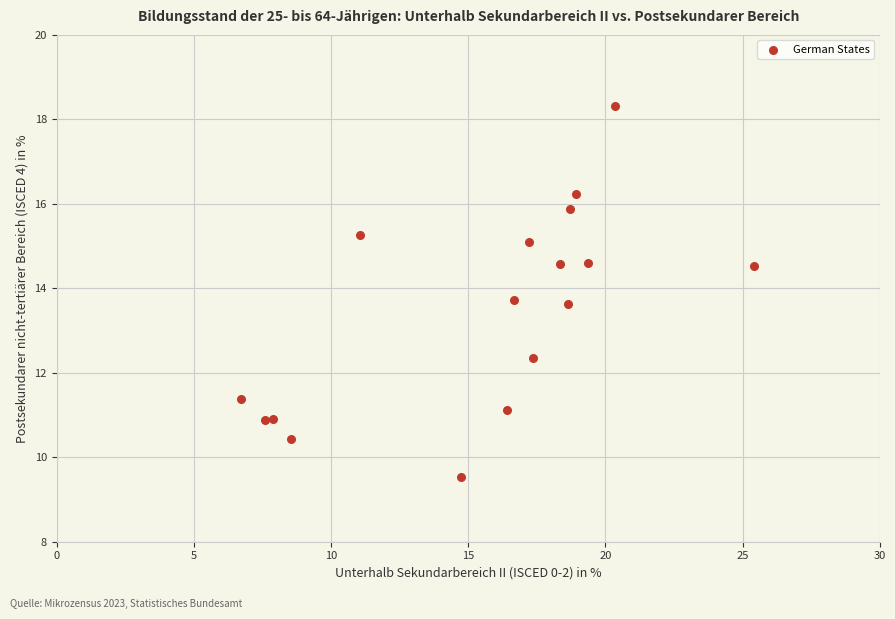

What is the range of Y values (max minus min)?

8.8